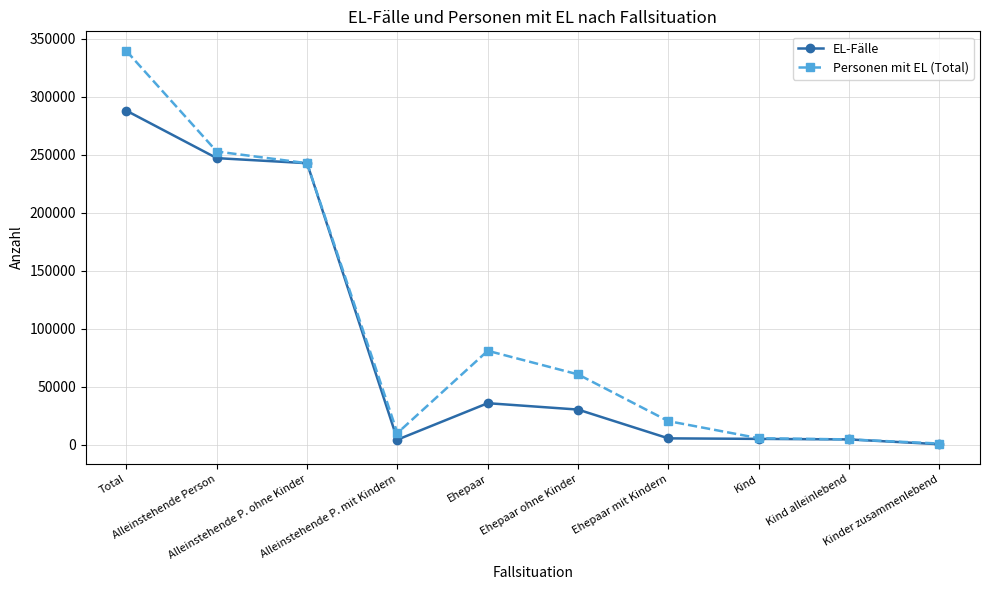

What is the total value across all series at Kind?

10696